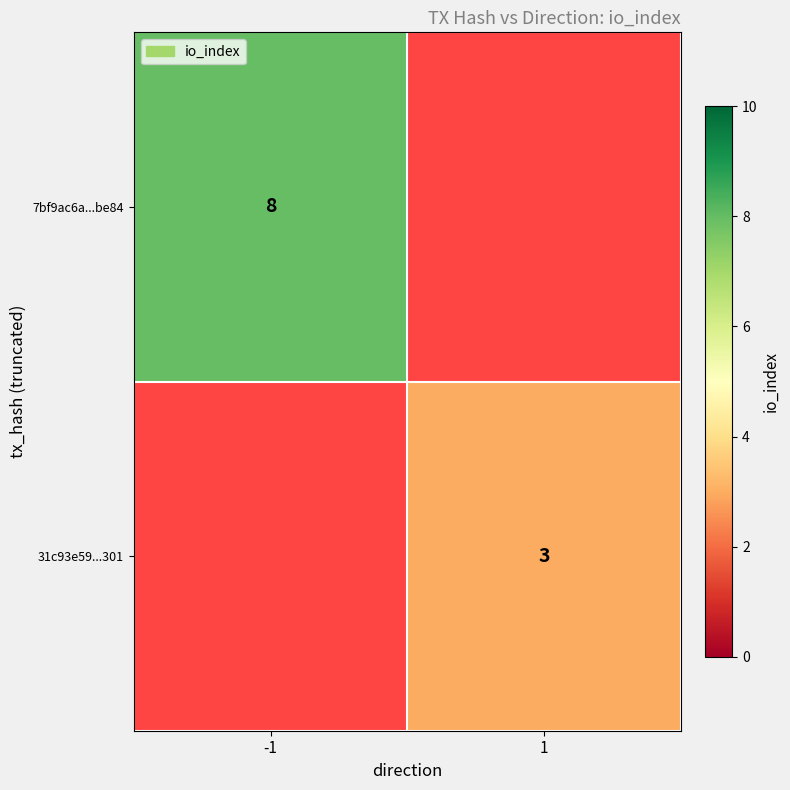

Is it true that 31c93e59...301 equals 5 at 1?

False